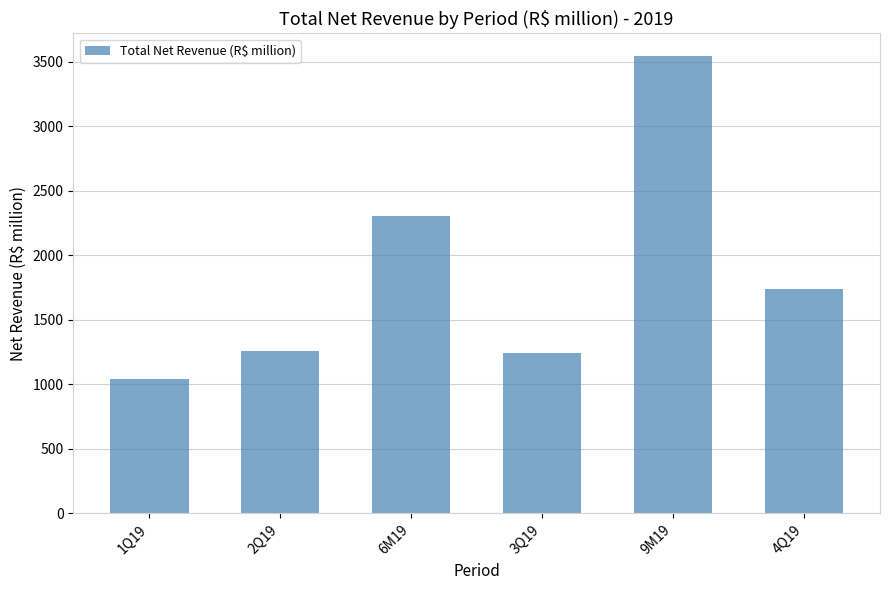

What is the smallest value displayed?

1040.5